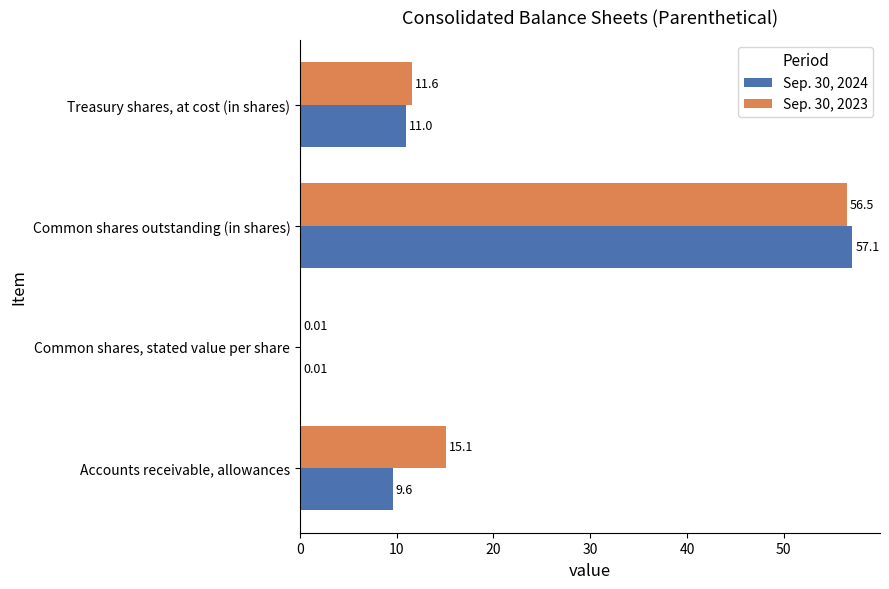

At which category is the sum across all series the highest?

Common shares outstanding (in shares)